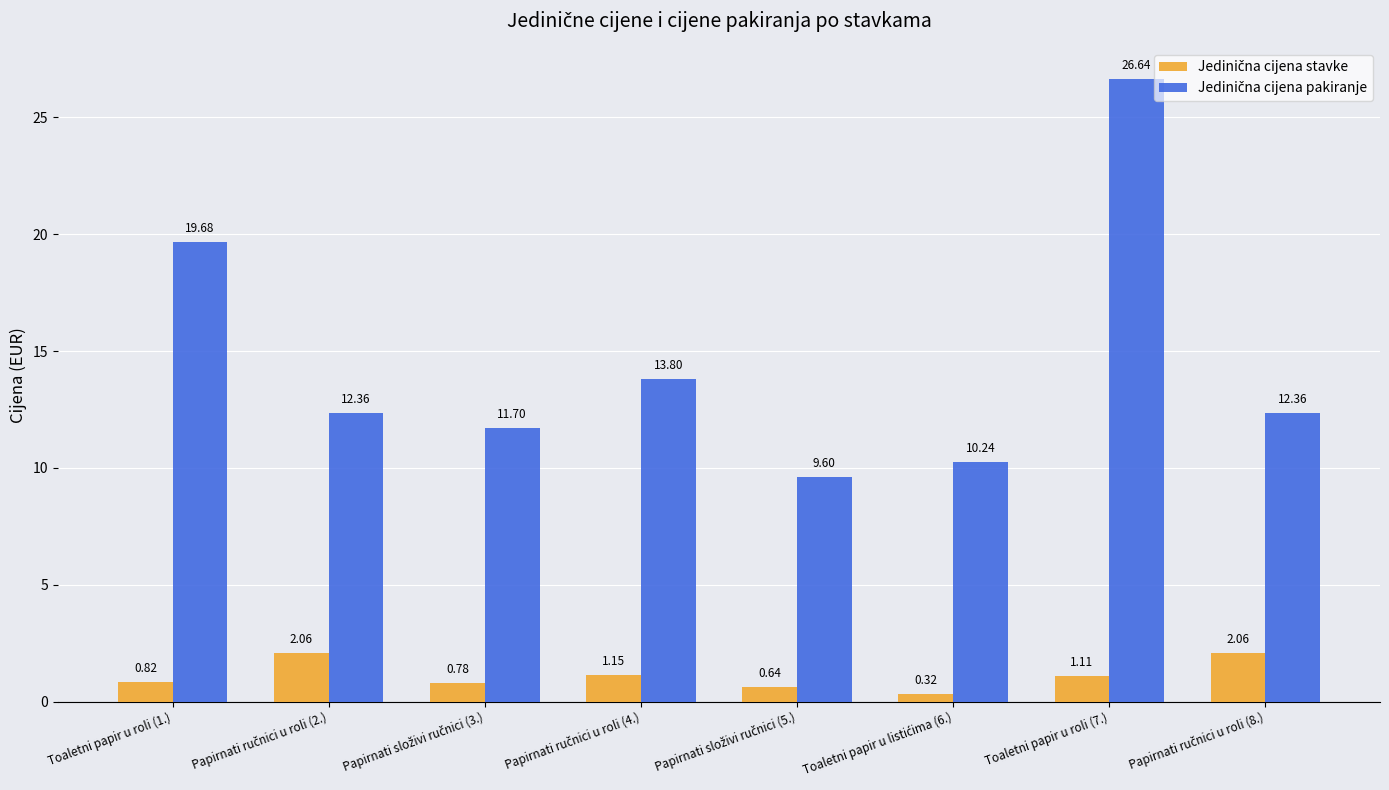

At which category is the sum across all series the highest?

Toaletni papir u roli (7.)